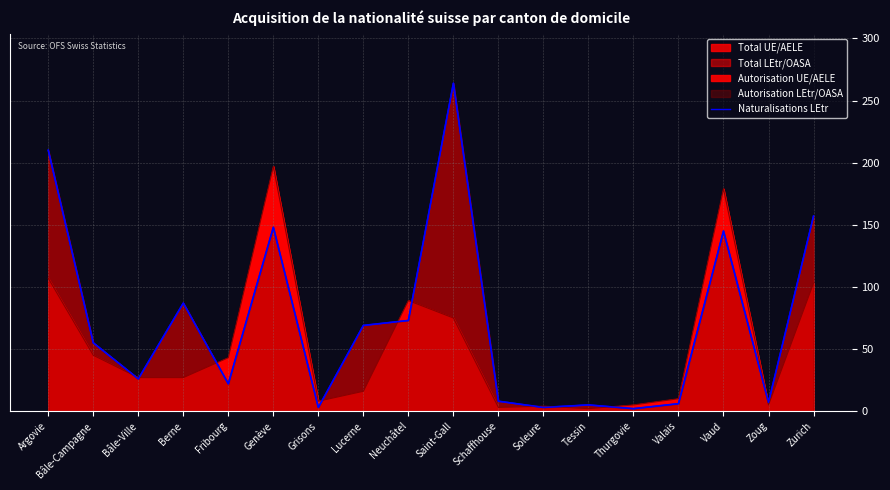

Reading left to right, list all the values displayed in this chart.

Argovie=210	Bâle-Campagne=55	Bâle-Ville=26	Berne=87	Fribourg=22	Genève=148	Grisons=3	Lucerne=69	Neuchâtel=73	Saint-Gall=264	Schaffhouse=8	Soleure=3	Tessin=5	Thurgovie=2	Valais=6	Vaud=145	Zoug=7	Zurich=157